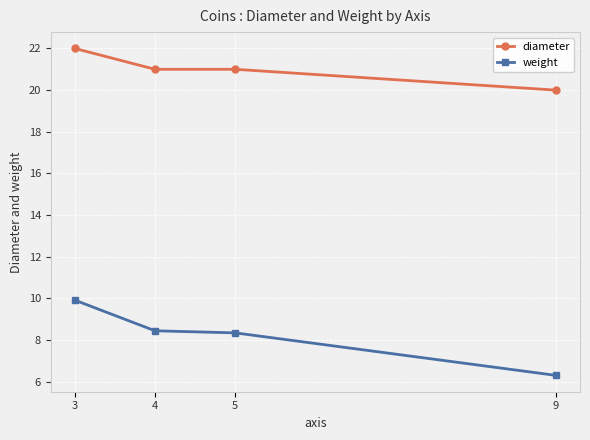

The weight series shows 10.4 at 9. True or false?

False